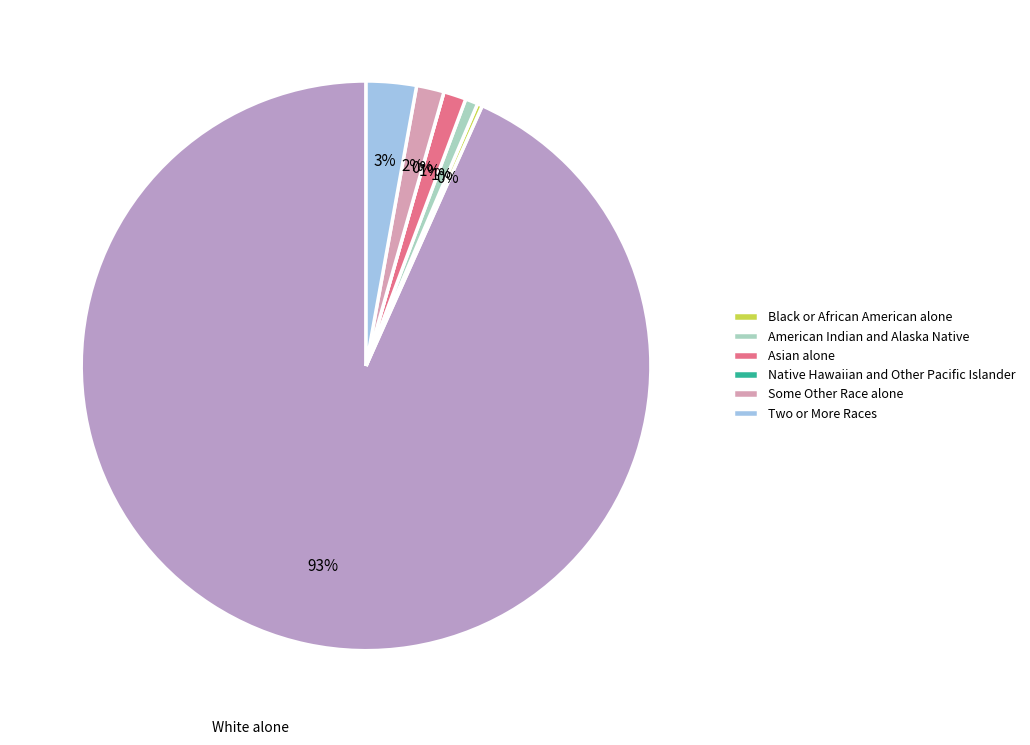

What portion of the pie excludes American Indian and Alaska Native?

99.3%